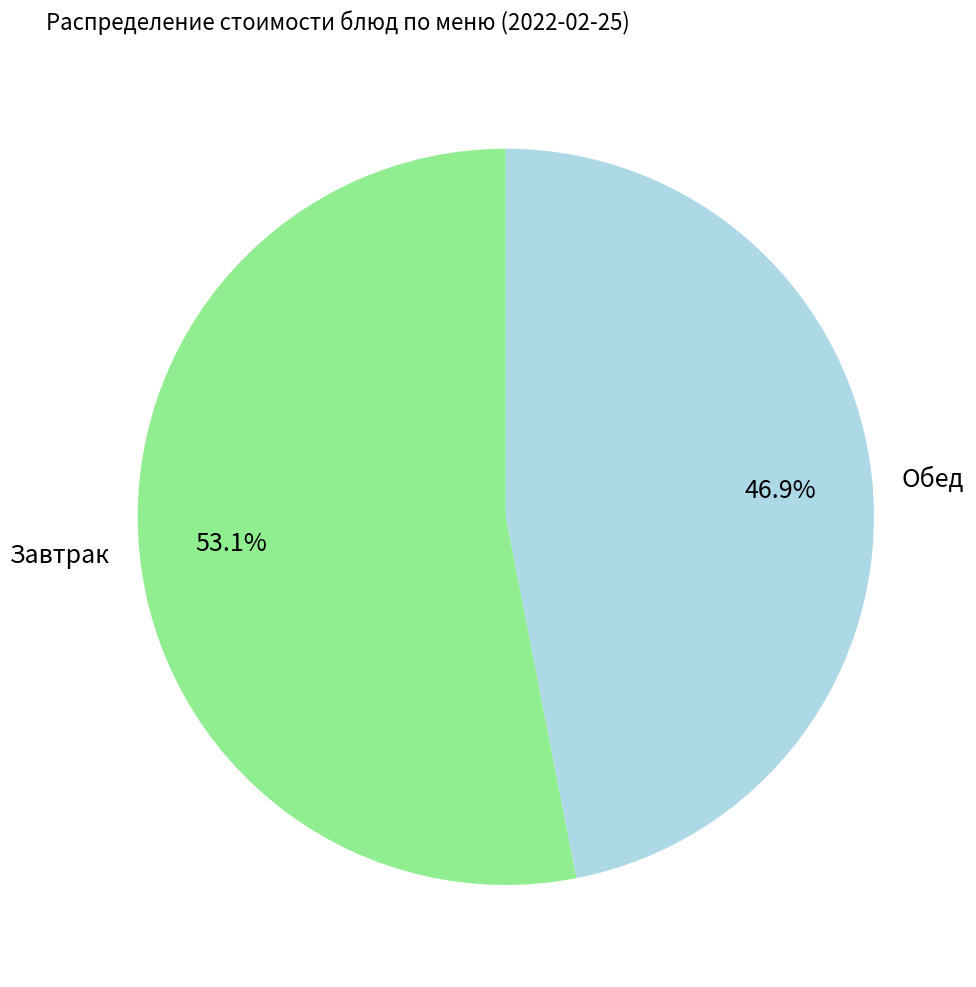

What is the ratio of the value at Обед to the value at Завтрак?

0.9